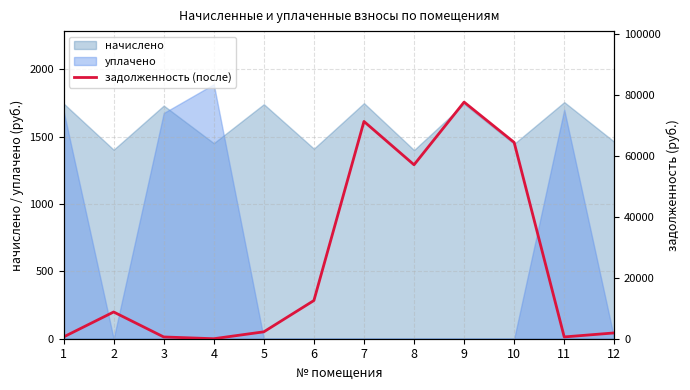

The chart shows a value of 865.1 at 11. True or false?

False